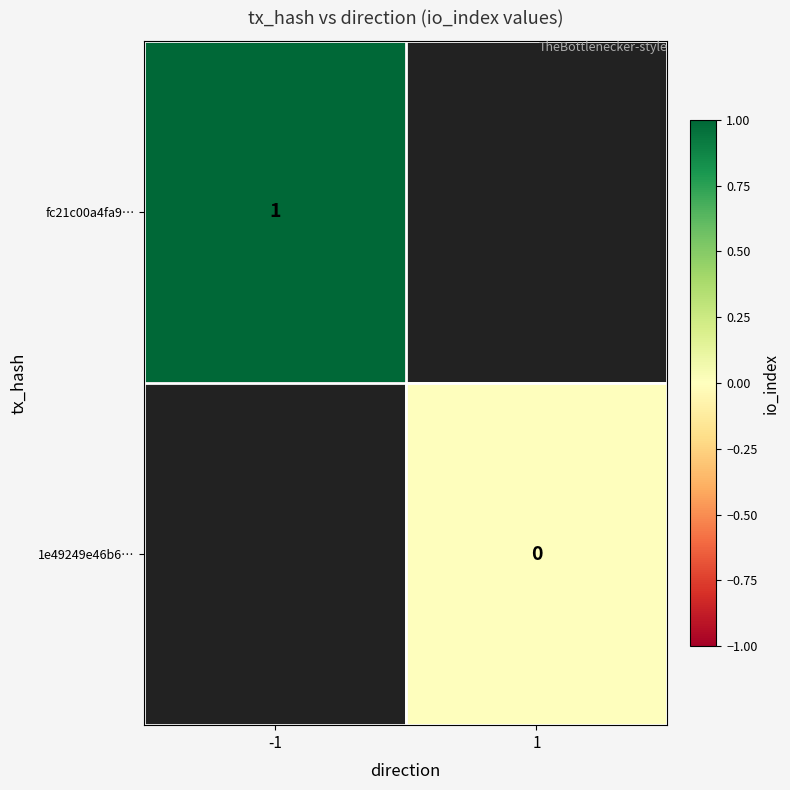

Between -1 and 1, which is larger?

1